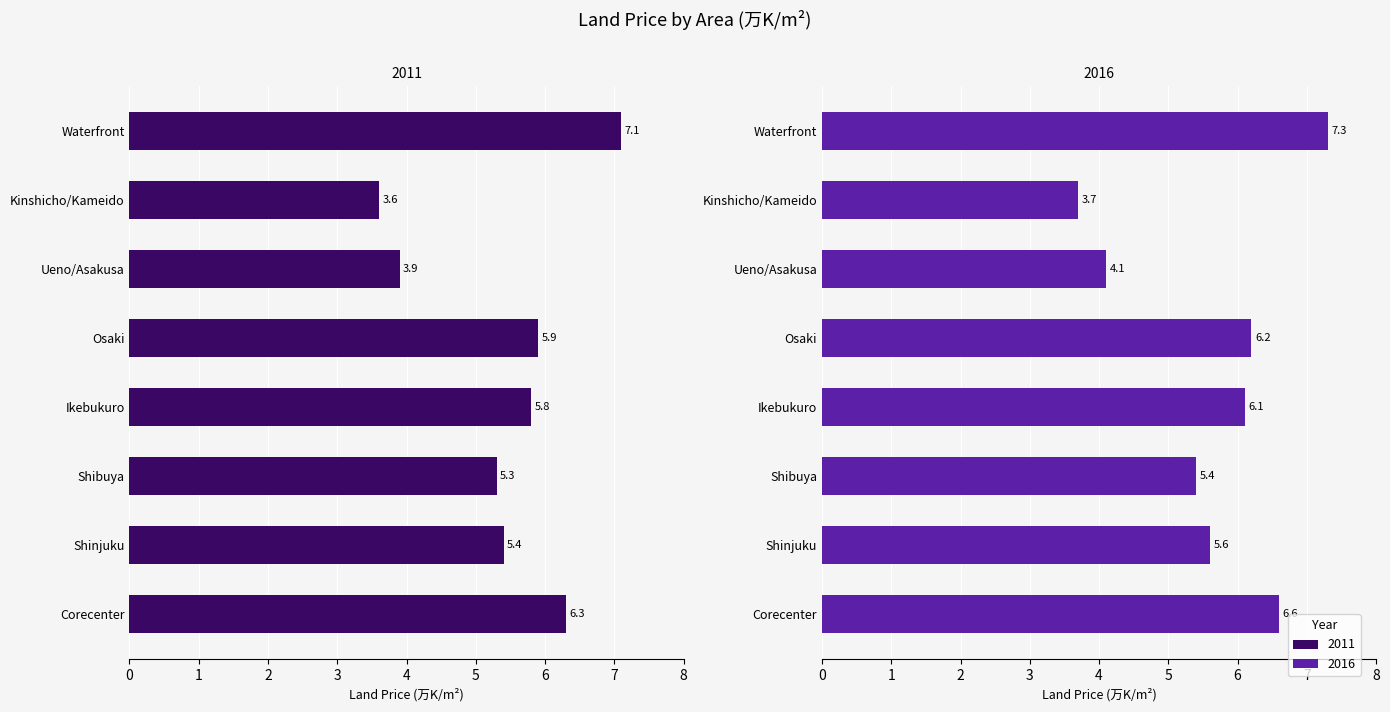

What is the value of the 2016 bar at the 5th from the left?

6.2